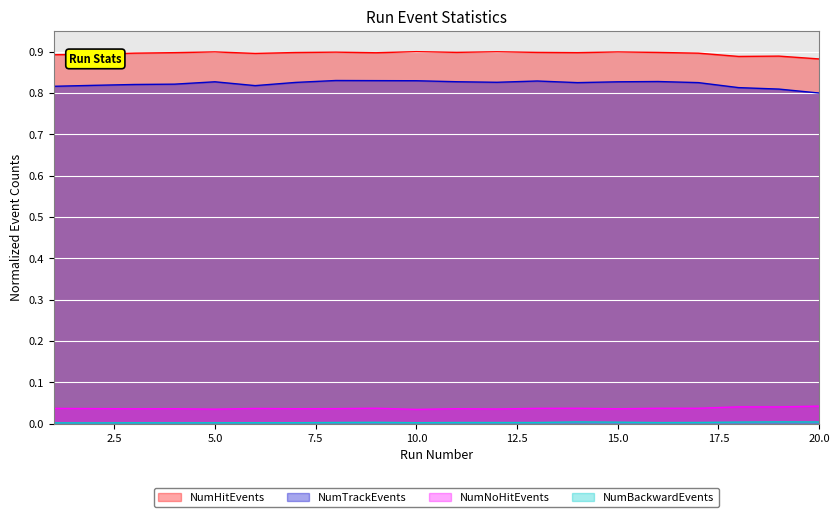

Between 12 and 15, which series saw the biggest shift?

NumTrackEvents